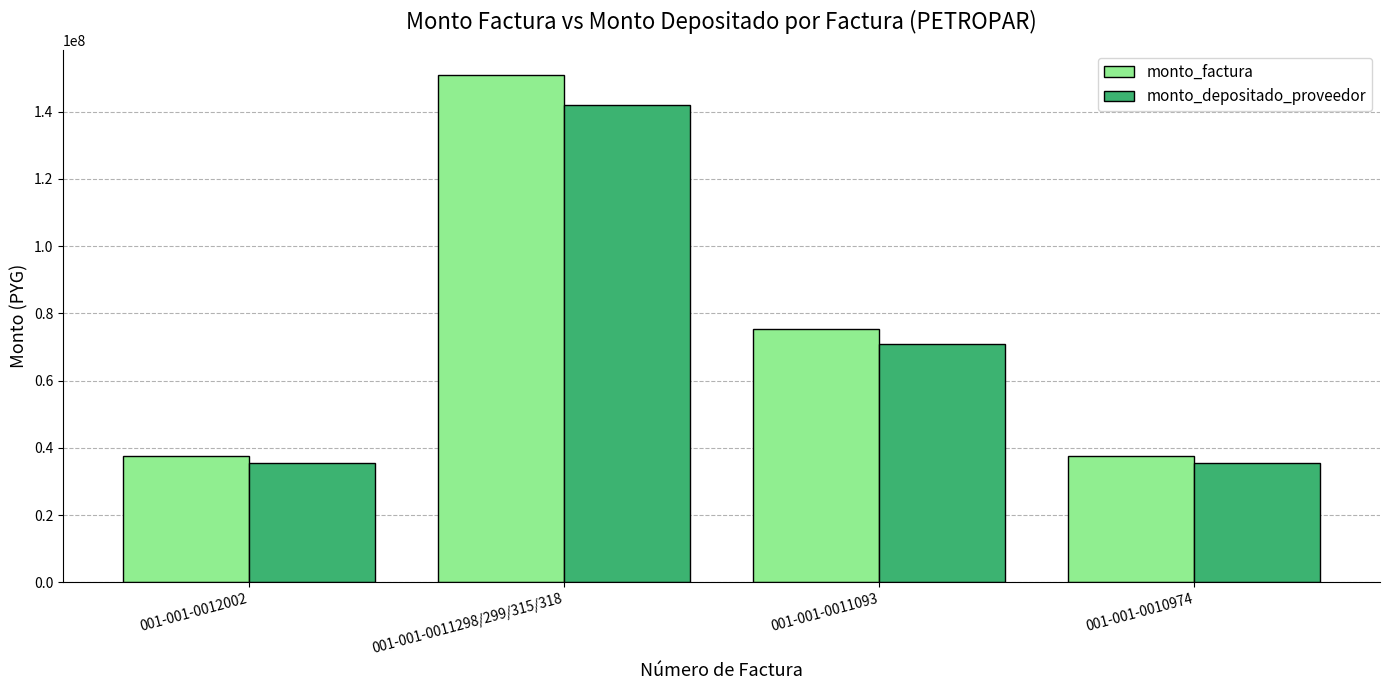

List the series in order of their overall mean, lowest first.

monto_depositado_proveedor, monto_factura